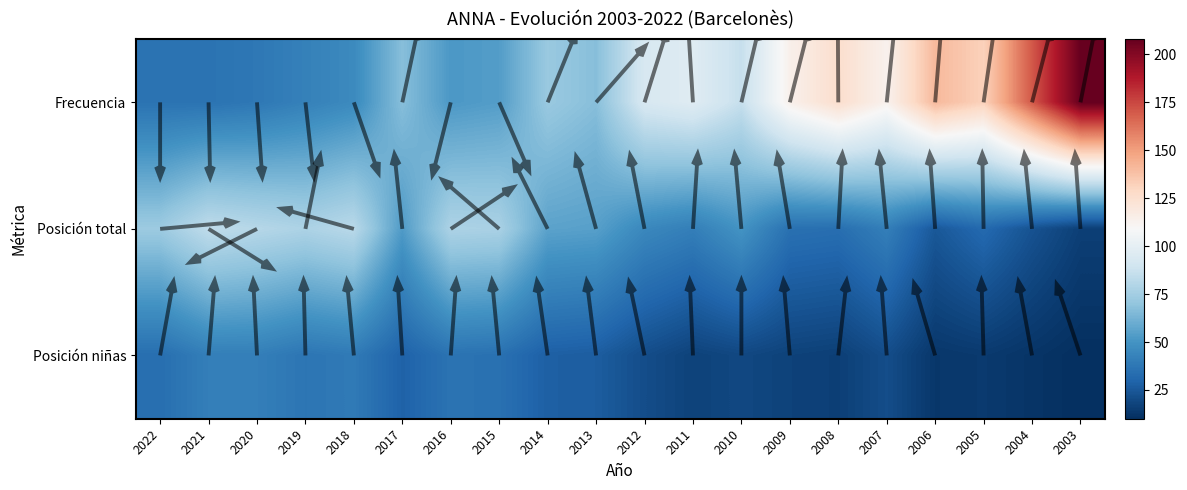

Is it true that Frecuencia equals 23 at 2019?

False